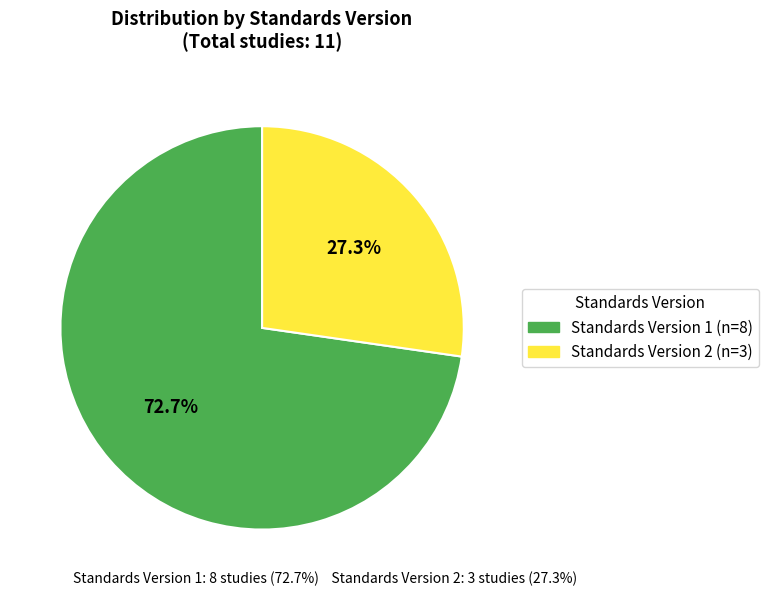

How many segments does this pie chart have?

2